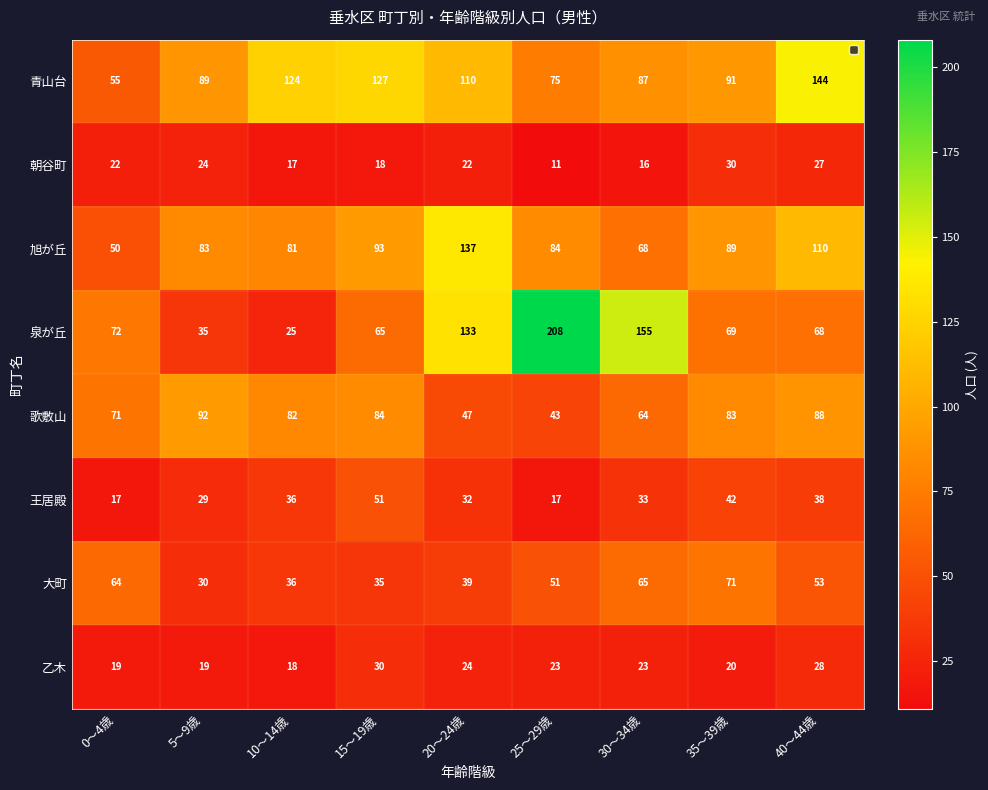

Count the number of categories in the chart.

9